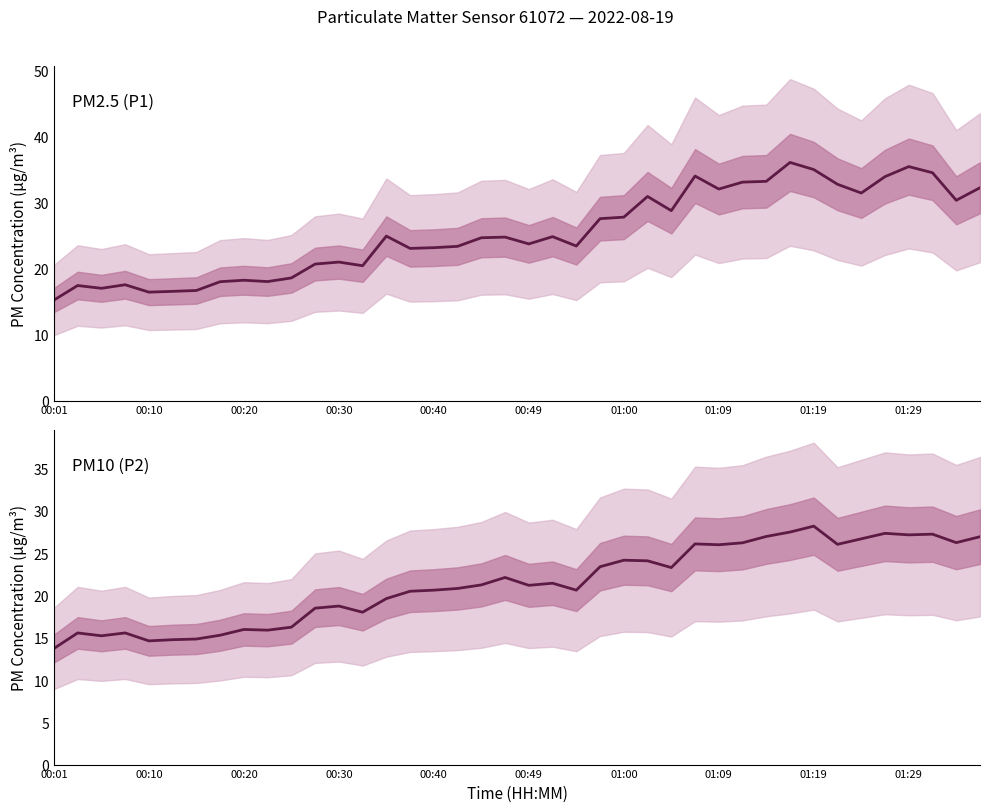

Where is P1 nearest to the value 25?

14